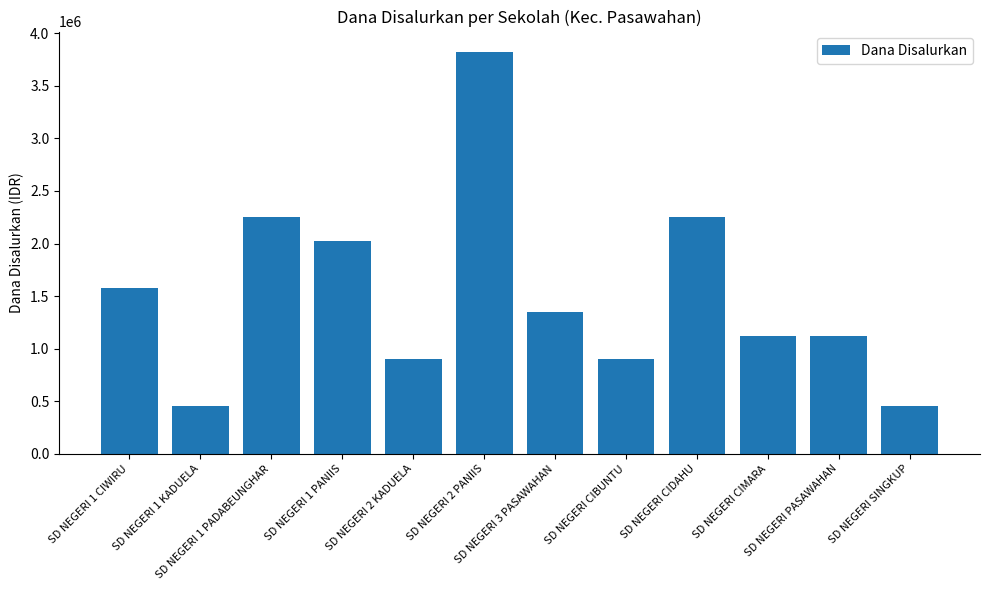

What position from the right is SD NEGERI 2 KADUELA?

8